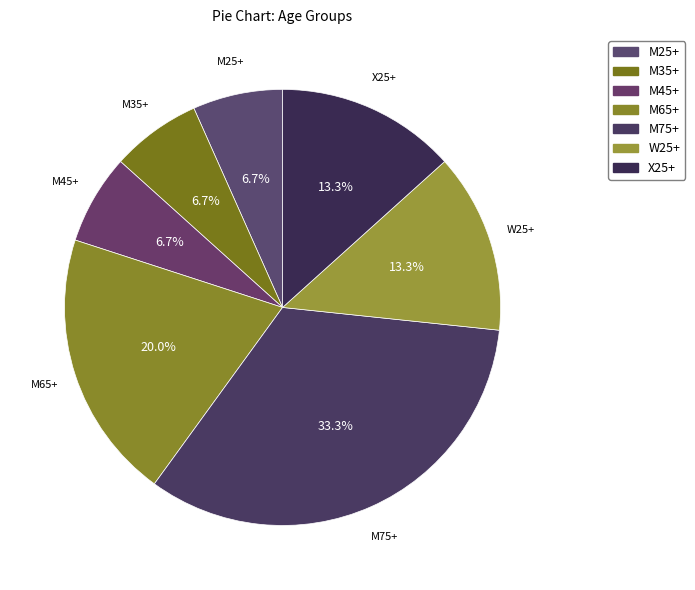

How many segments does this pie chart have?

7